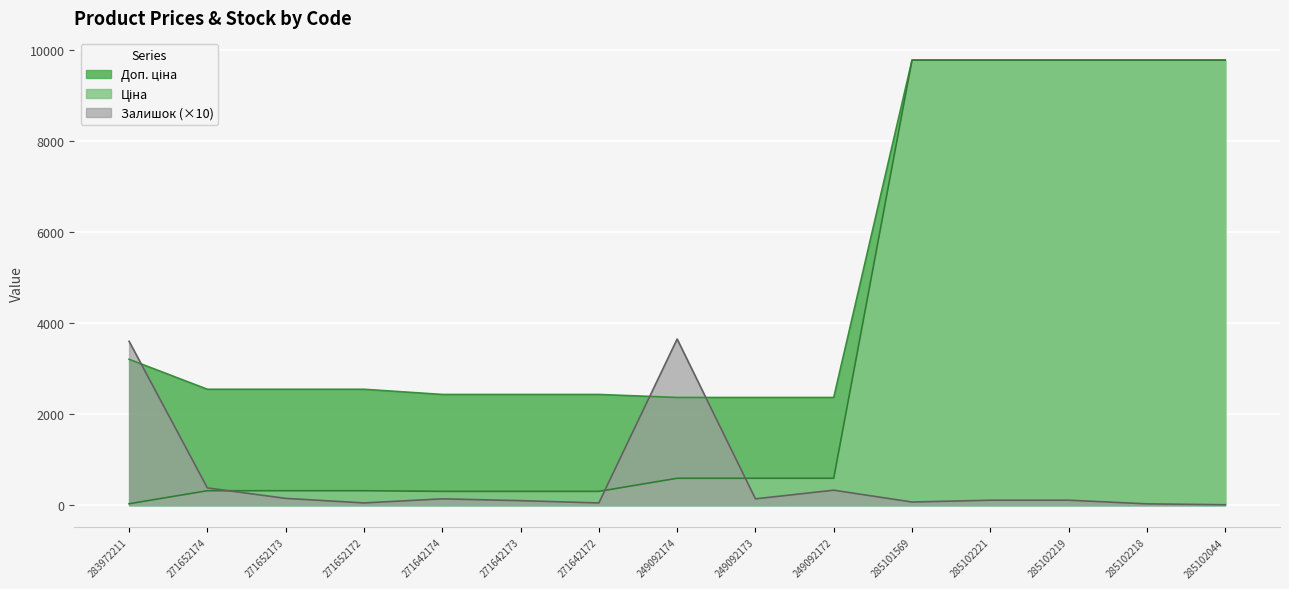

Reading left to right, extract all data points from this chart.

Ціна: 32.0	318.3	318.3	318.3	304.1	304.1	304.1	591.6	591.6	591.6	9775.5	9775.5	9775.5	9775.5	9775.5
Доп. ціна: 3205.0	2546.4	2546.4	2546.4	2432.8	2432.8	2432.8	2366.5	2366.5	2366.5	9775.5	9775.5	9775.5	9775.5	9775.5
Залишок: 3600.0	380.0	150.0	50.0	140.0	100.0	50.0	3650.0	140.0	330.0	70.0	110.0	110.0	30.0	10.0